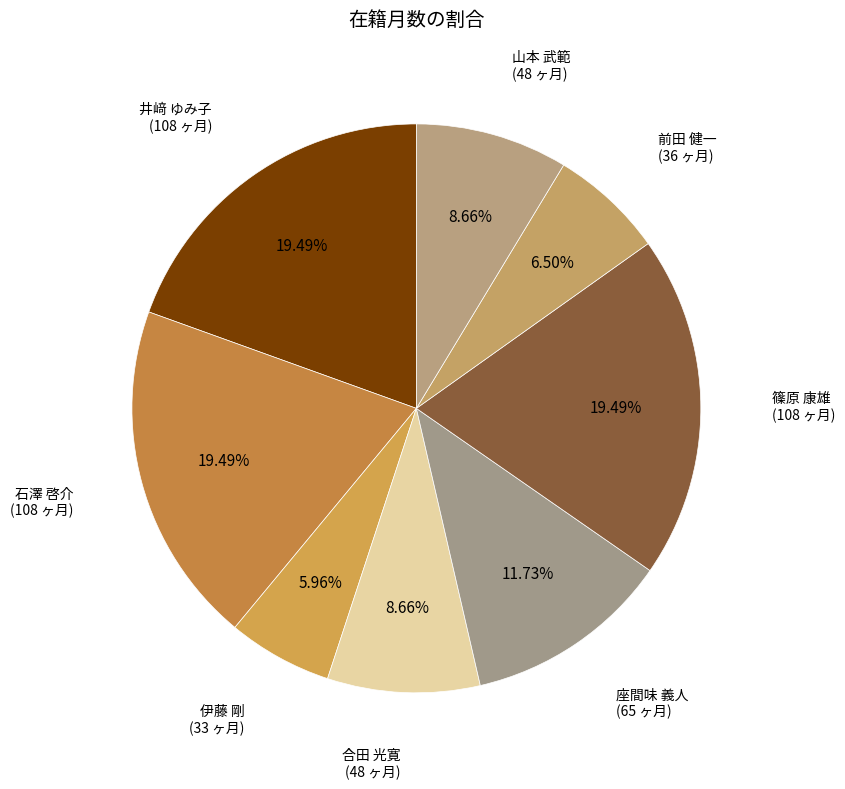

Count the number of slices in the pie.

8